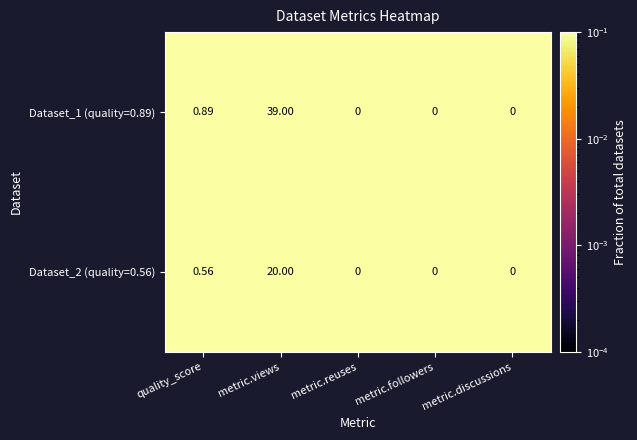

At which label is Dataset_1 (quality=0.89) closest to 19?

quality_score